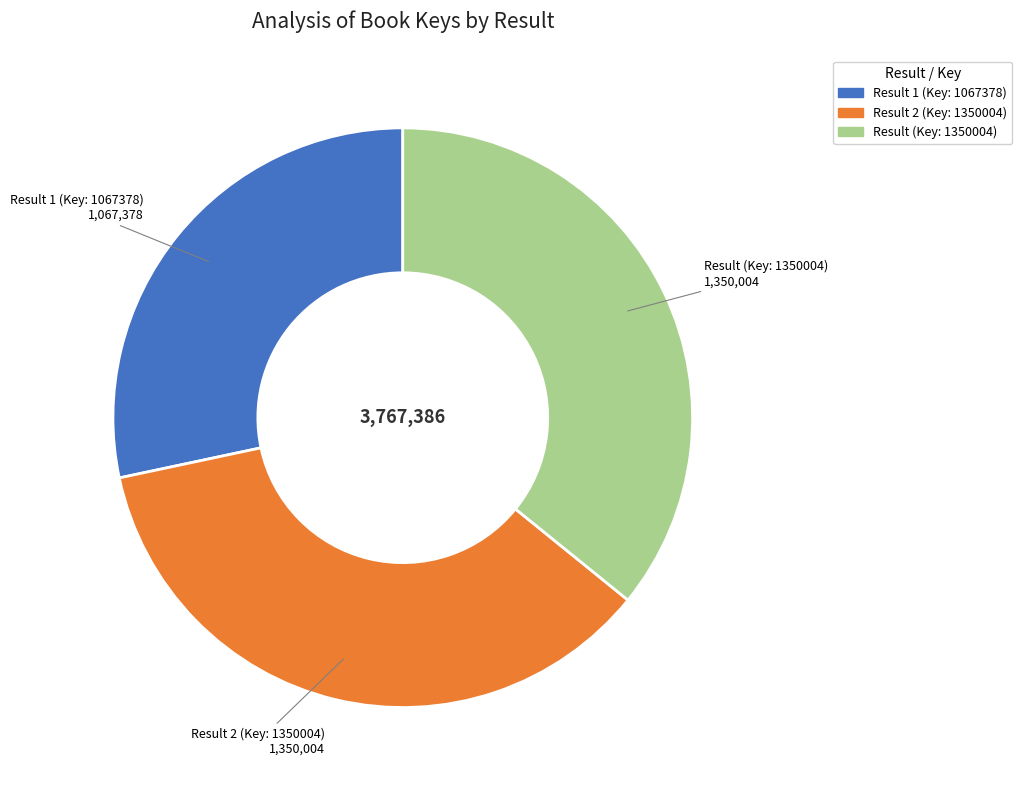

Is there a majority slice in this chart?

No